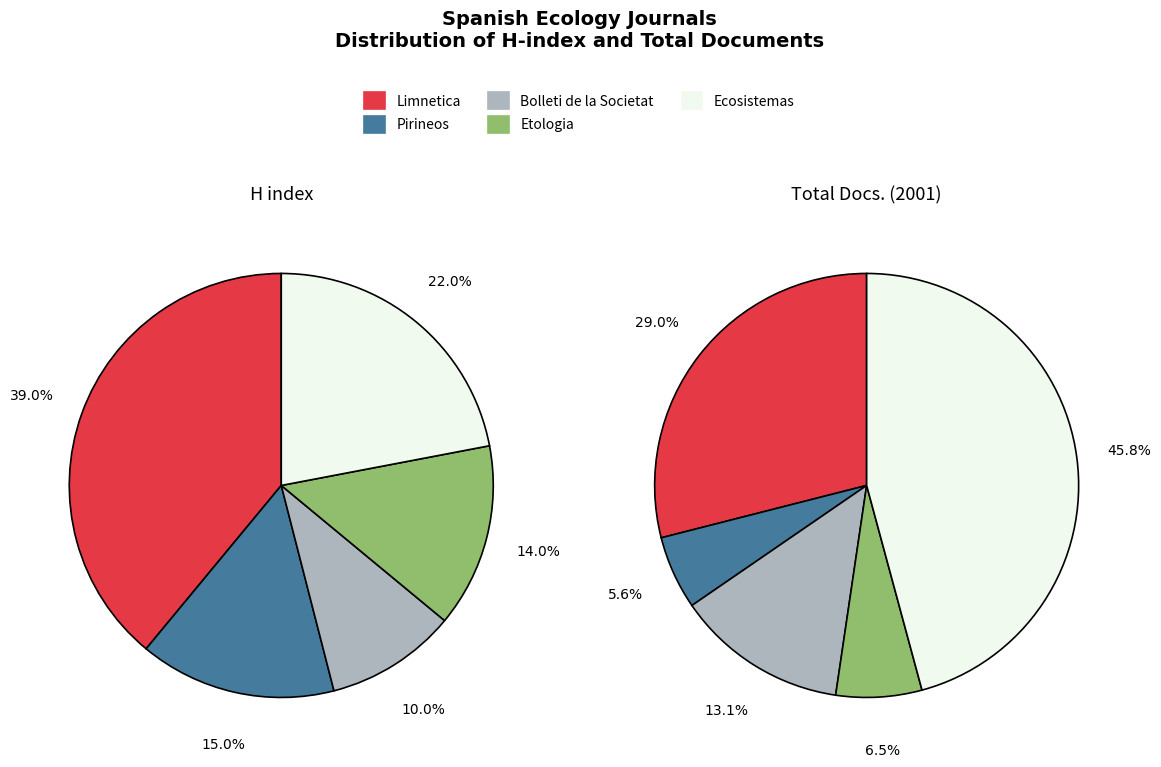

Which slice is the smallest?

Pirineos